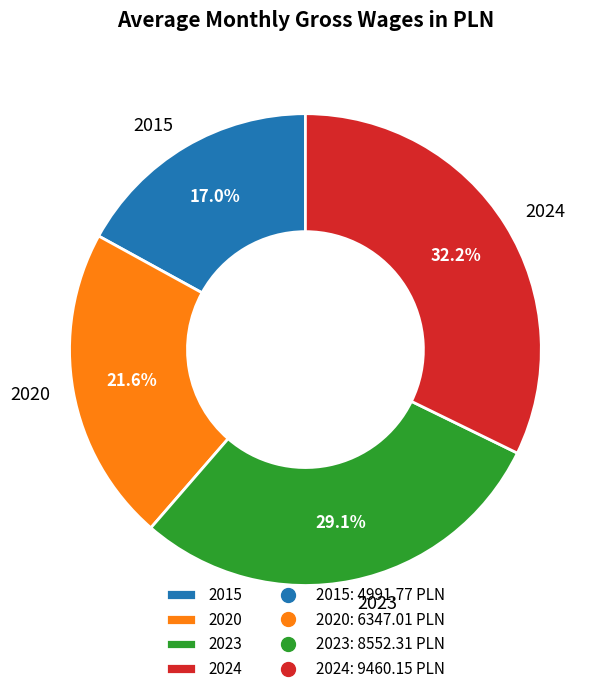

To the nearest percent, what portion does 2020 represent?

22%